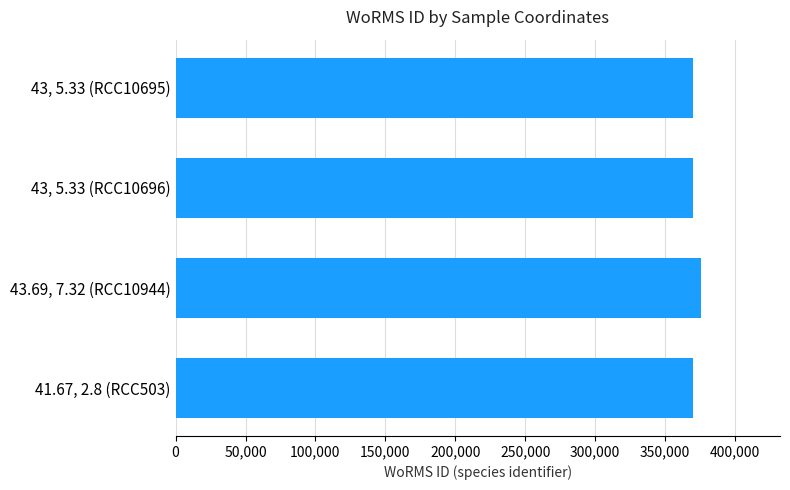

Are the bars horizontal?

Yes